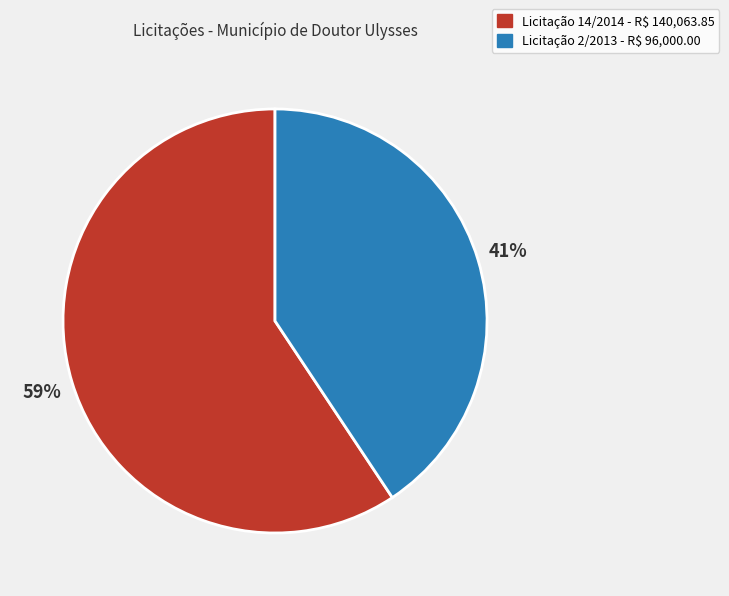

How many slices are in this pie chart?

2